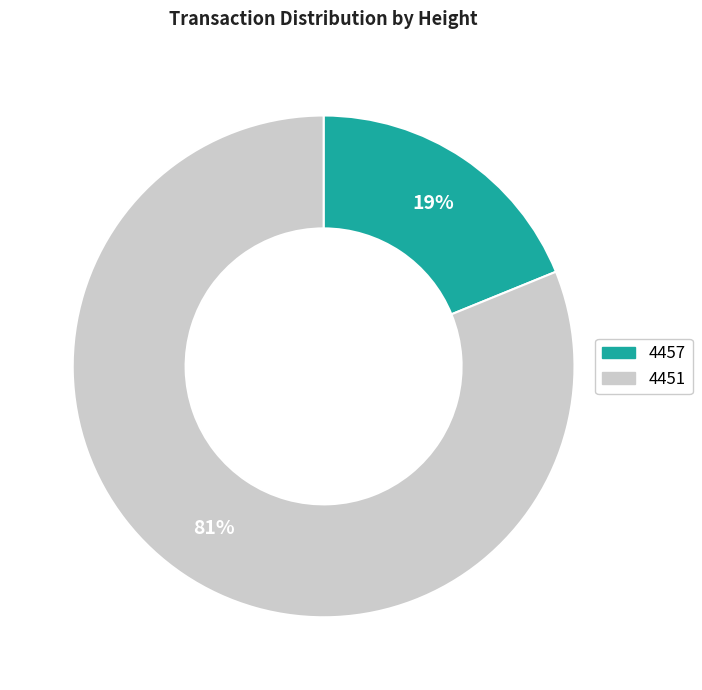

Do 4457 and 4451 together represent more than half of the pie?

Yes